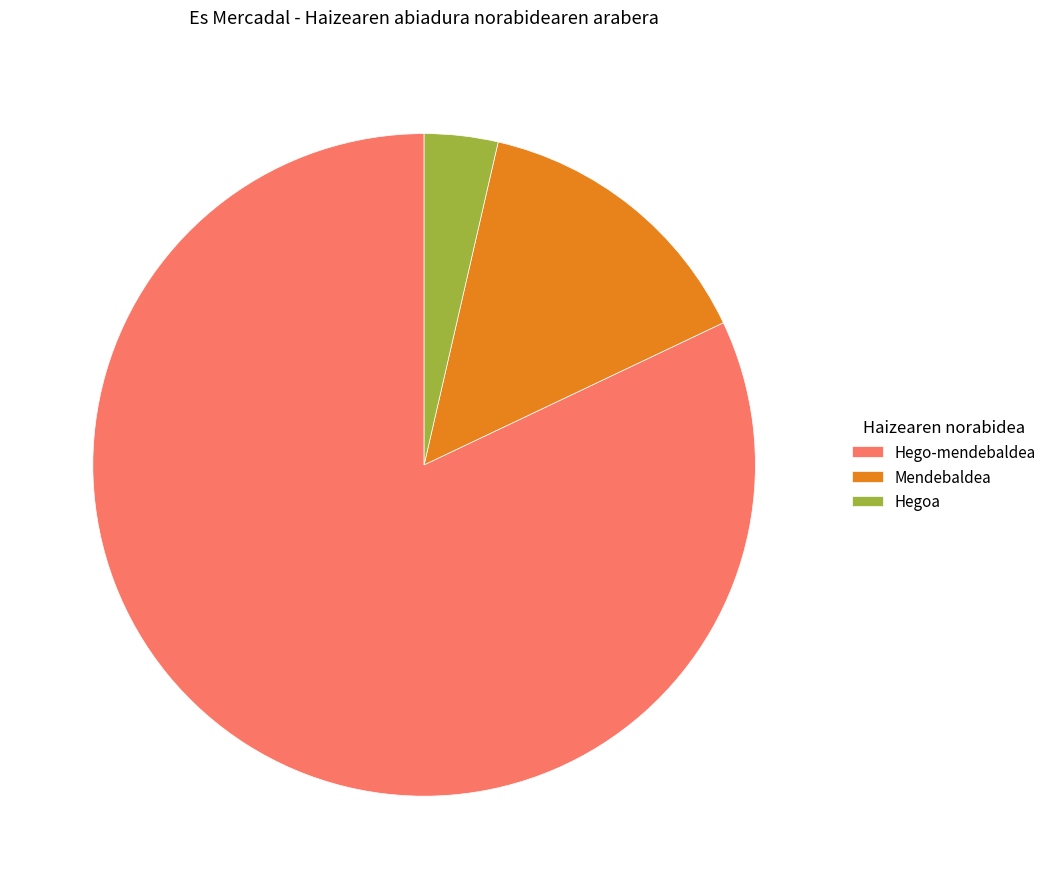

Is it true that Hegoa is 4% of the pie?

True